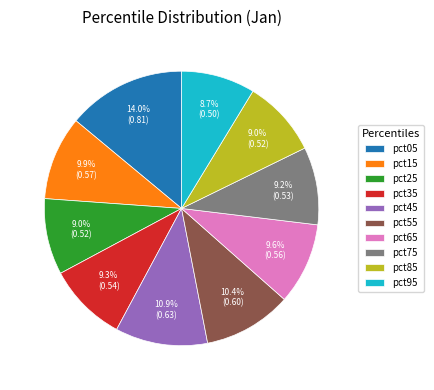

How many slices are in this pie chart?

10